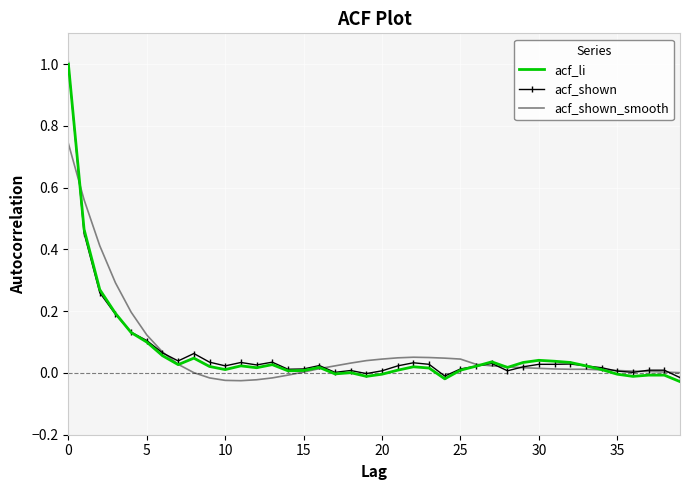

What is the greatest value displayed?

1.0